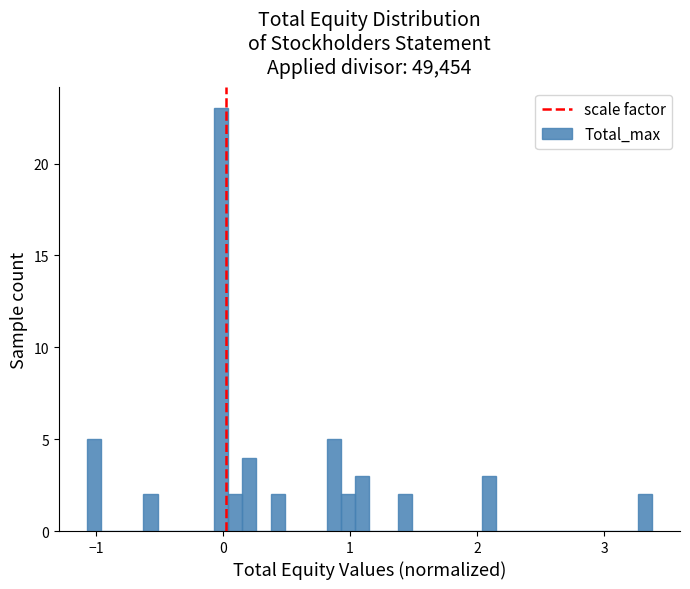

Read against the x-axis, roughly where is the centre of the tallest bar?

0.0